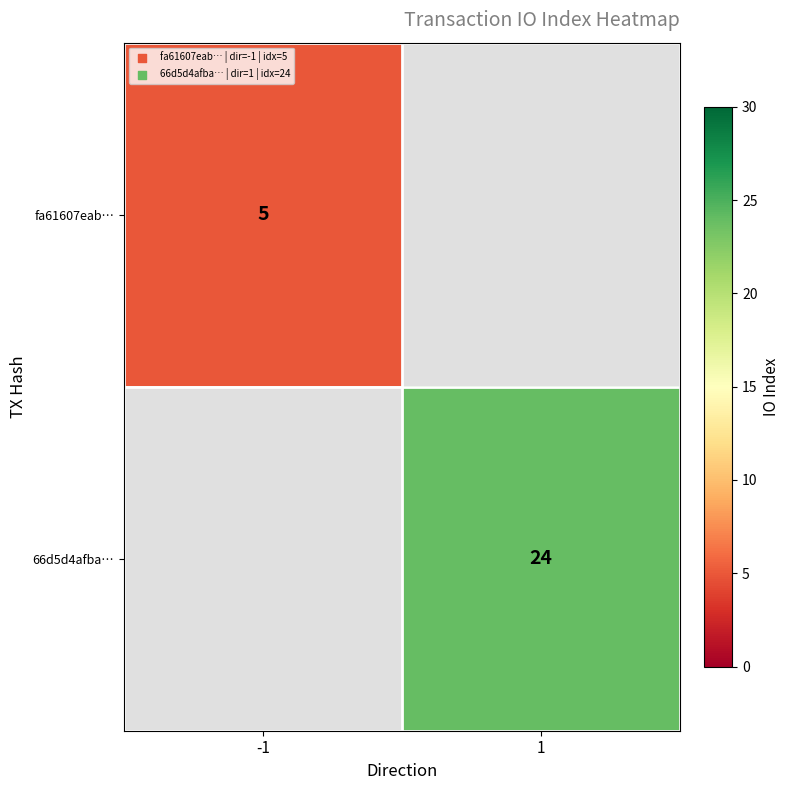

The value of fa61607eab… at -1 is 5. True or false?

True